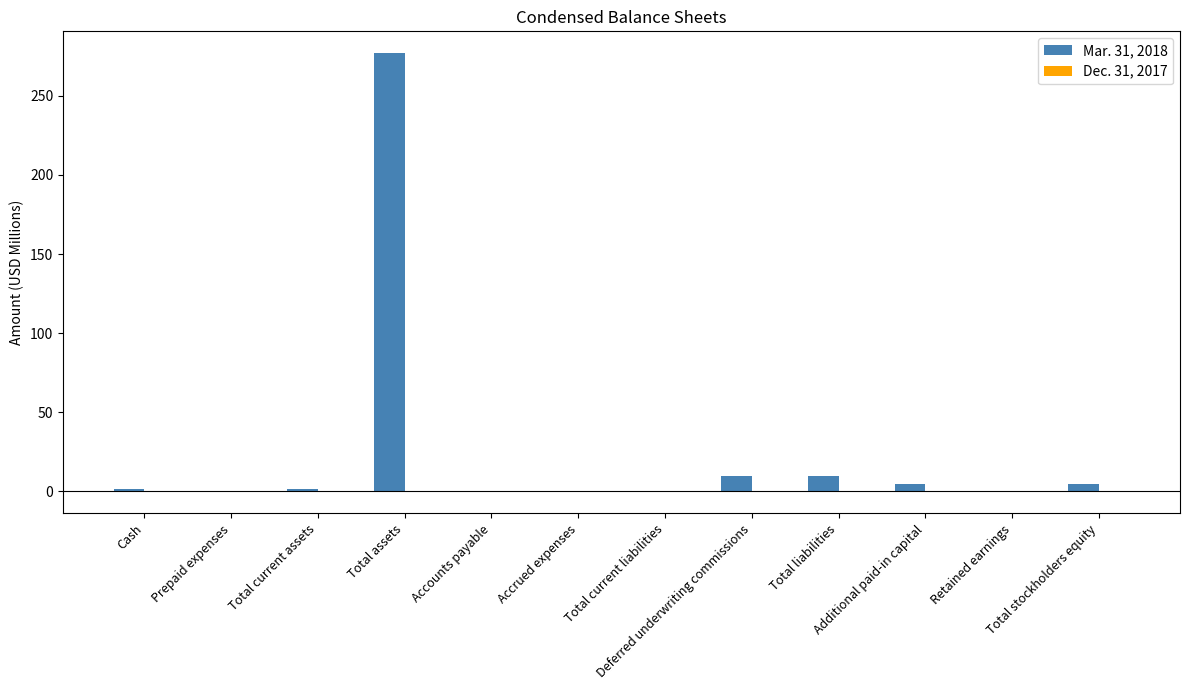

How many groups of bars are there?

12